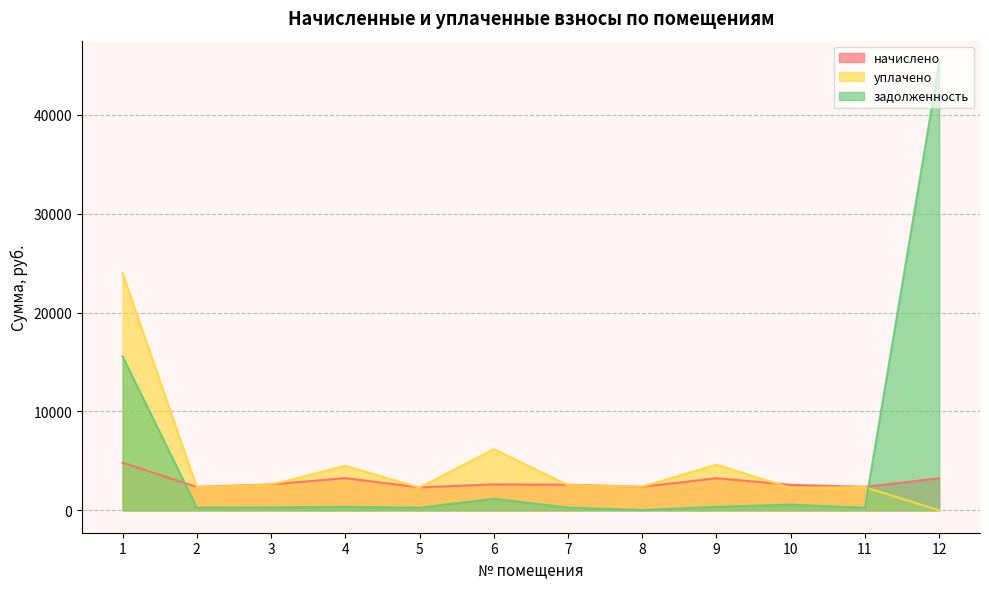

What value does the уплачено series have at 7?

2556.1